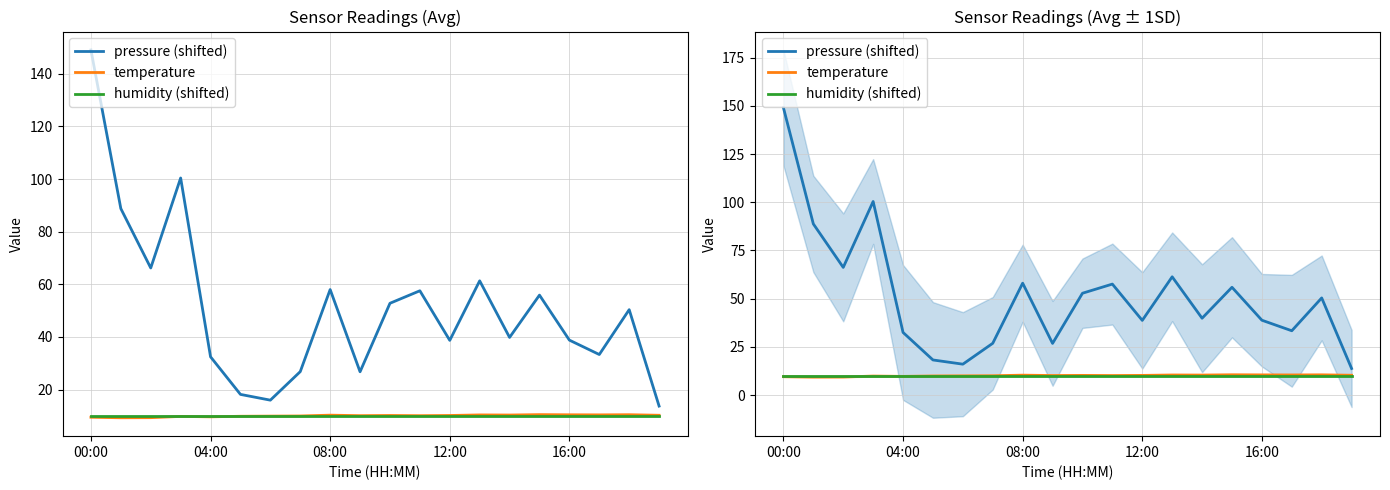

Which series changed the most between 7 and 19?

pressure (shifted)